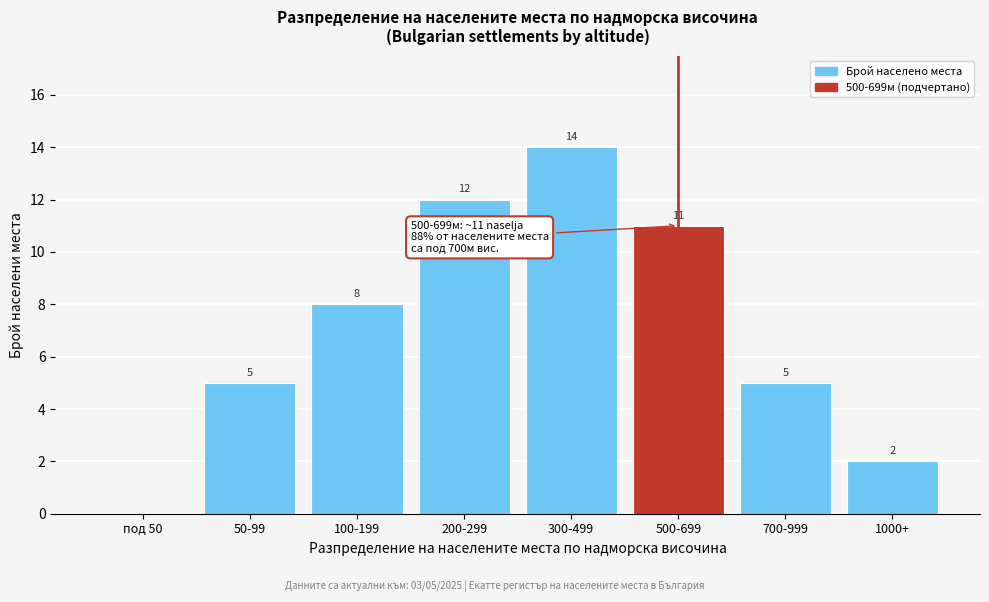

Reading left to right, list all the values displayed in this chart.

под 50=0	50-99=5	100-199=8	200-299=12	300-499=14	500-699=11	700-999=5	1000+=2